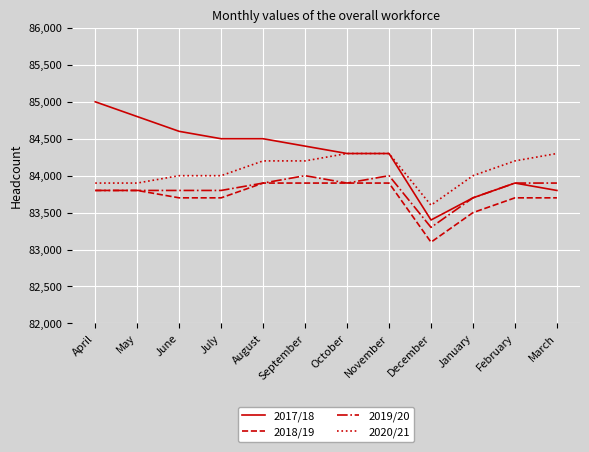

Does the chart have visible grid lines?

Yes